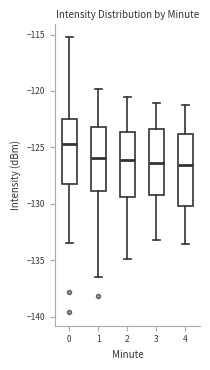

Reading left to right, read every box against the y-axis: the position of its median line, the range the box covers, and the ends of its whiskers. The values are not printed on the chart, so give them approximately, as read against the axis.

0: median -124.5, box -128.0 to -122.5, whiskers -133.5 to -115.0
1: median -126.0, box -129.0 to -123.0, whiskers -136.5 to -120.0
2: median -126.0, box -129.5 to -123.5, whiskers -135.0 to -120.5
3: median -126.5, box -129.0 to -123.5, whiskers -133.0 to -121.0
4: median -126.5, box -130.0 to -124.0, whiskers -133.5 to -121.0